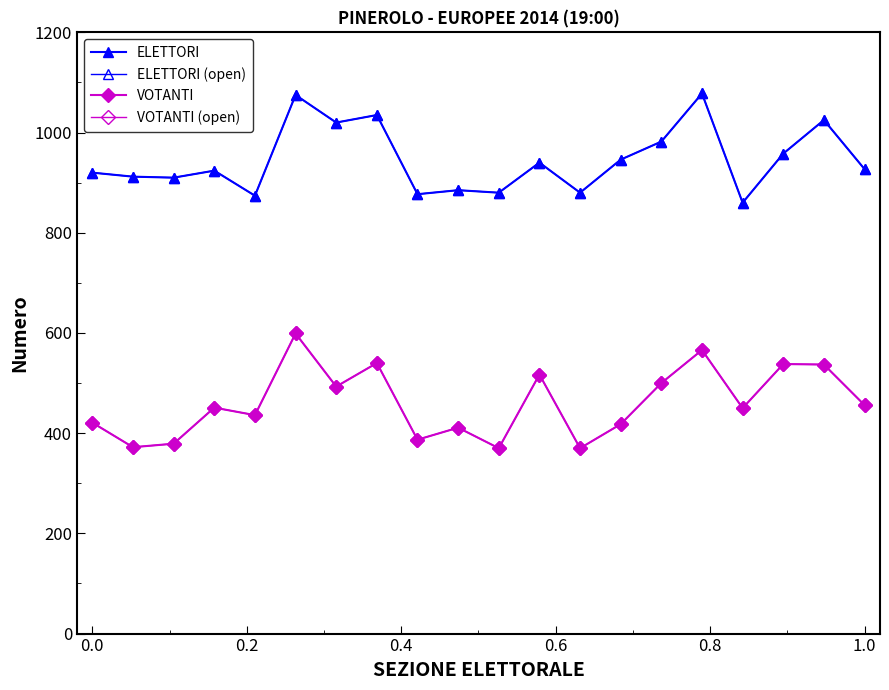

True or false: VOTANTI (open) has more than 2 points higher than both neighbors.

True